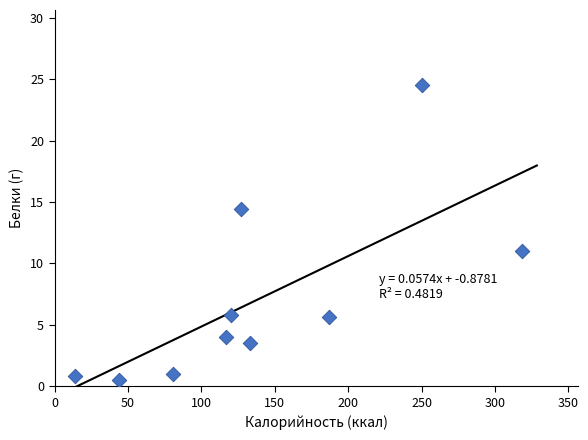

What is the range of X values (max minus min)?

304.4